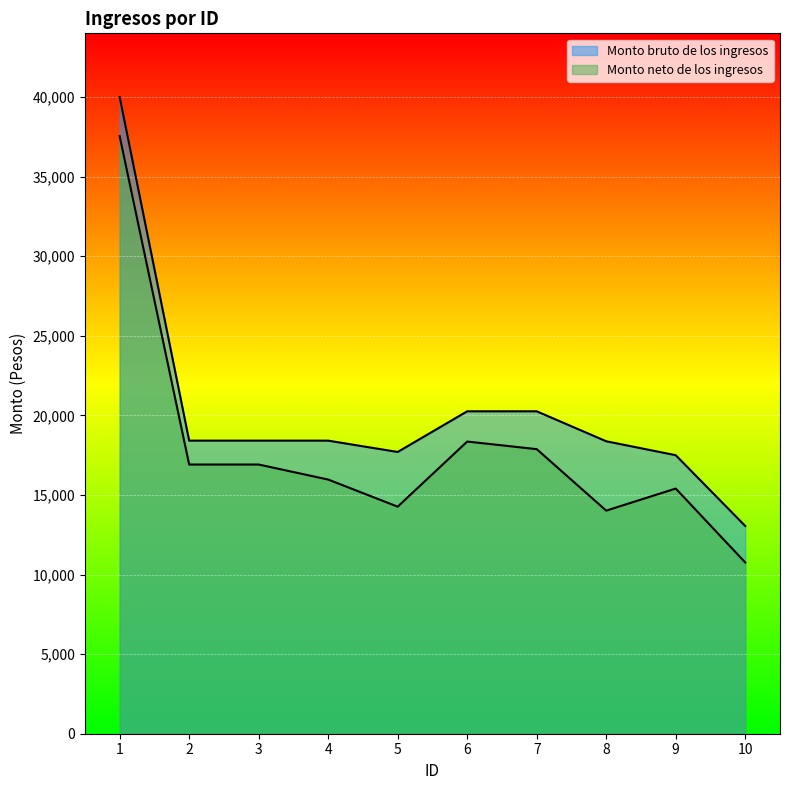

At which label does Monto bruto de los ingresos first exceed 18414?

1